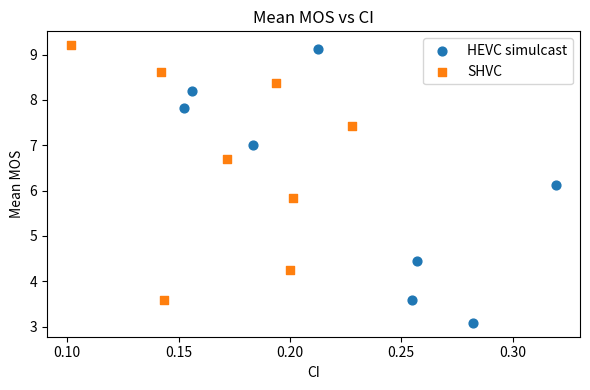

What are all the series names shown in the legend?

HEVC simulcast, SHVC